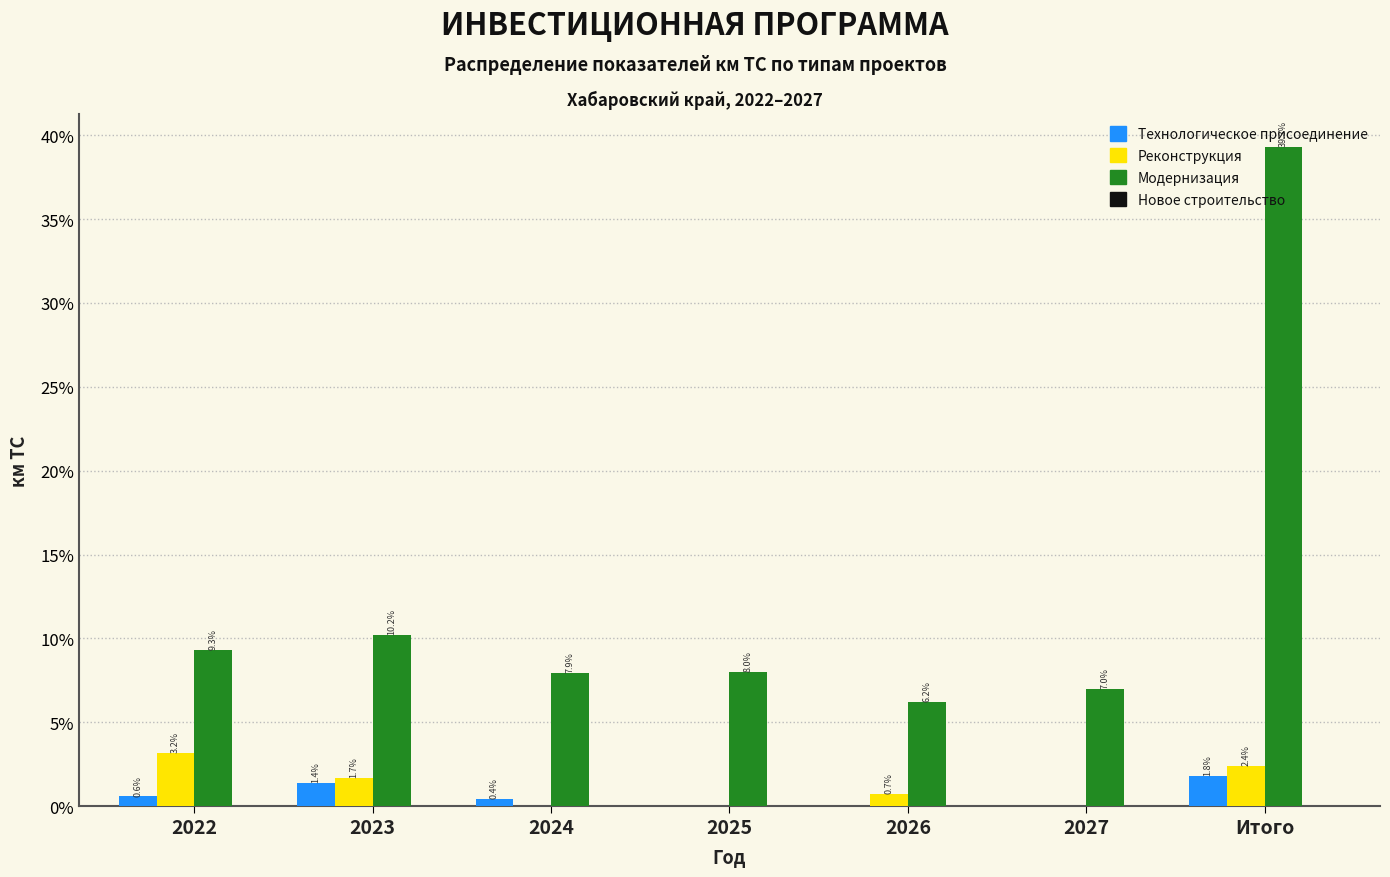

True or false: Технологическое присоединение has a value of 0.0 at 2025.

True